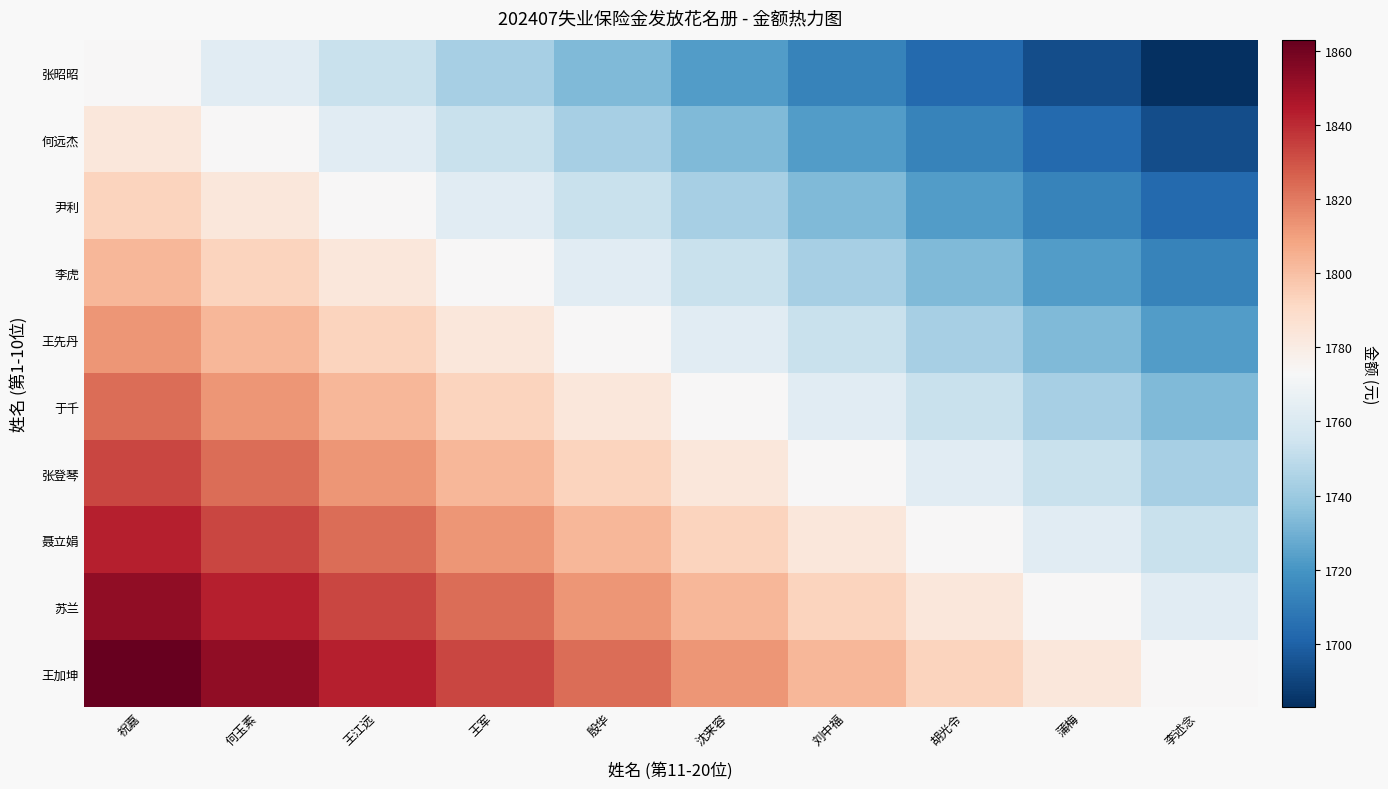

Reading right to left, list all the values displayed in this chart.

张昭昭: 李述念=1683	蒲梅=1693	胡光令=1703	刘中福=1713	沈来容=1723	殷华=1733	王军=1743	王江远=1753	何玉素=1763	祝嘉=1773
何远杰: 李述念=1693	蒲梅=1703	胡光令=1713	刘中福=1723	沈来容=1733	殷华=1743	王军=1753	王江远=1763	何玉素=1773	祝嘉=1783
尹利: 李述念=1703	蒲梅=1713	胡光令=1723	刘中福=1733	沈来容=1743	殷华=1753	王军=1763	王江远=1773	何玉素=1783	祝嘉=1793
李虎: 李述念=1713	蒲梅=1723	胡光令=1733	刘中福=1743	沈来容=1753	殷华=1763	王军=1773	王江远=1783	何玉素=1793	祝嘉=1803
王先丹: 李述念=1723	蒲梅=1733	胡光令=1743	刘中福=1753	沈来容=1763	殷华=1773	王军=1783	王江远=1793	何玉素=1803	祝嘉=1813
于千: 李述念=1733	蒲梅=1743	胡光令=1753	刘中福=1763	沈来容=1773	殷华=1783	王军=1793	王江远=1803	何玉素=1813	祝嘉=1823
张登琴: 李述念=1743	蒲梅=1753	胡光令=1763	刘中福=1773	沈来容=1783	殷华=1793	王军=1803	王江远=1813	何玉素=1823	祝嘉=1833
聂立娟: 李述念=1753	蒲梅=1763	胡光令=1773	刘中福=1783	沈来容=1793	殷华=1803	王军=1813	王江远=1823	何玉素=1833	祝嘉=1843
苏兰: 李述念=1763	蒲梅=1773	胡光令=1783	刘中福=1793	沈来容=1803	殷华=1813	王军=1823	王江远=1833	何玉素=1843	祝嘉=1853
王加坤: 李述念=1773	蒲梅=1783	胡光令=1793	刘中福=1803	沈来容=1813	殷华=1823	王军=1833	王江远=1843	何玉素=1853	祝嘉=1863